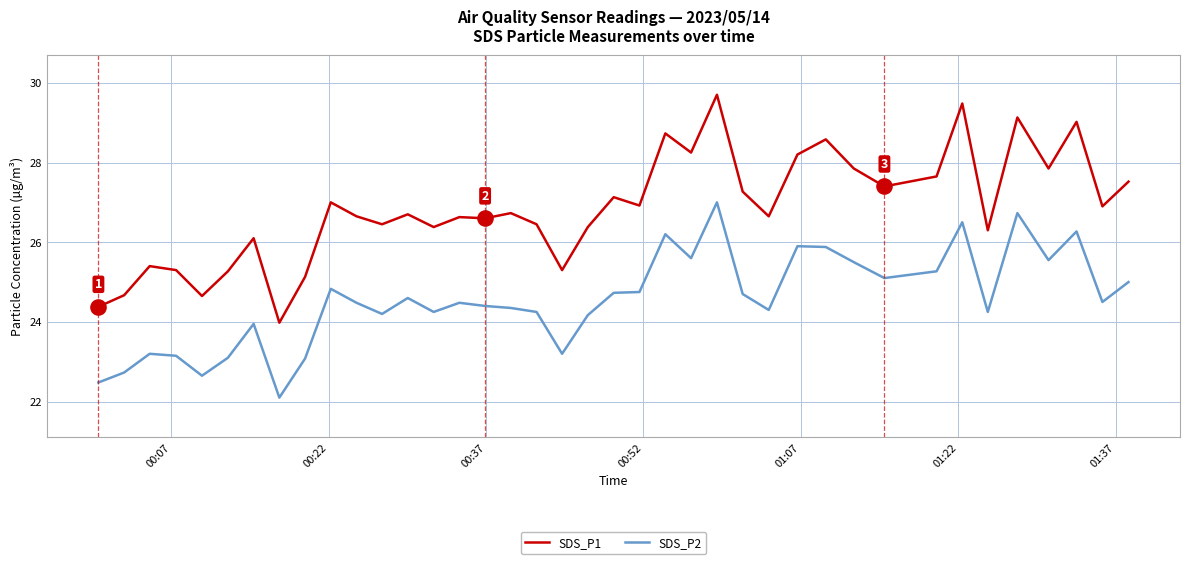

Which series has the widest spread of values?

SDS_P1